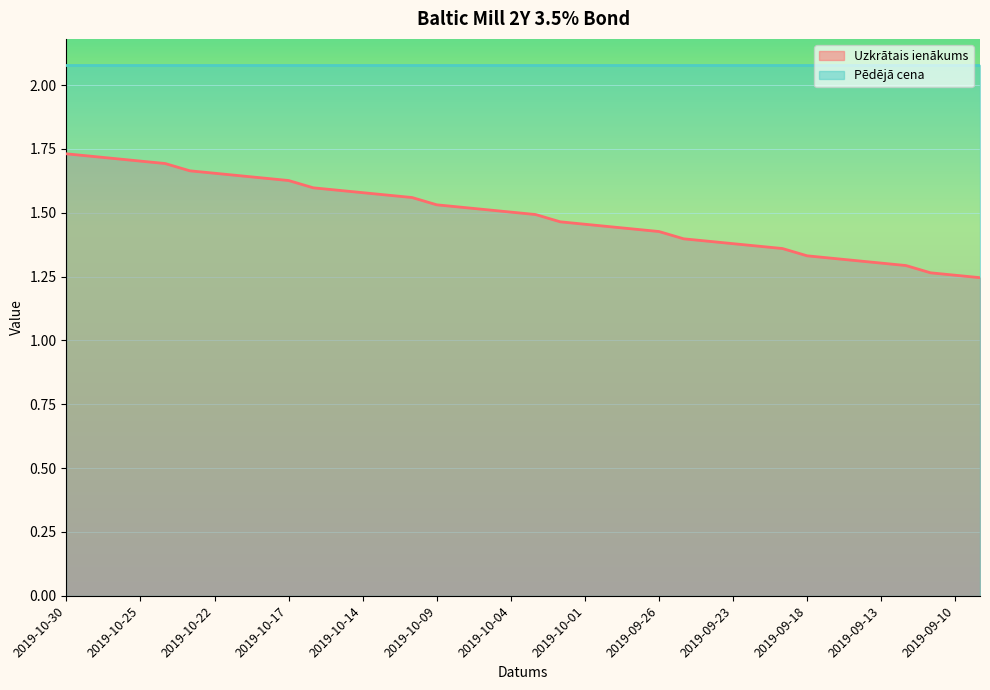

What is the change in value from 2019-10-17 to 2019-10-10?

-0.1